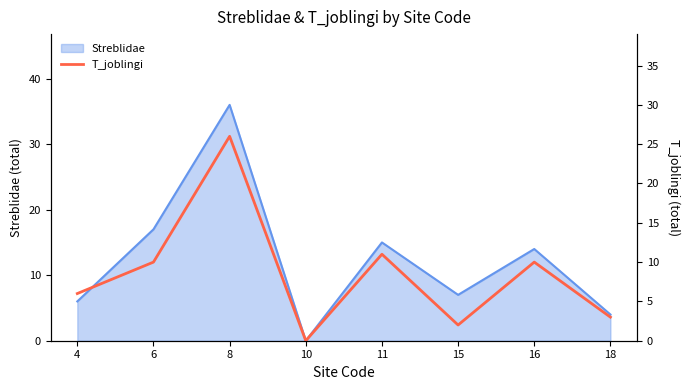

At which category does the chart reach its peak across all series?

8